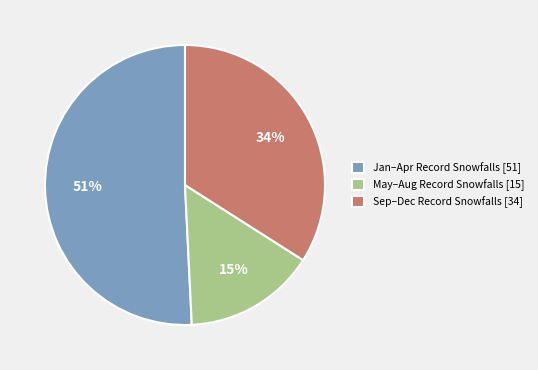

True or false: Sep–Dec Record Snowfalls [34] accounts for 34% of the total.

True